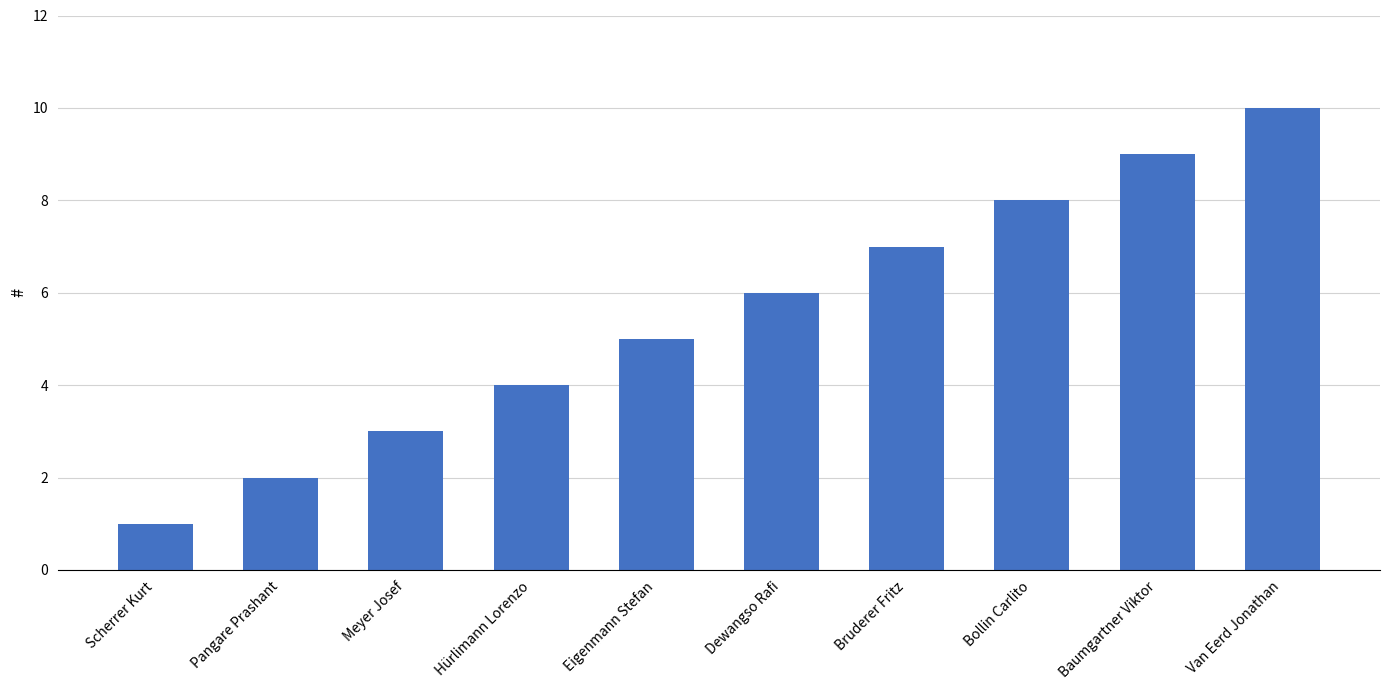

True or false: the data shows 2 at Scherrer Kurt.

False